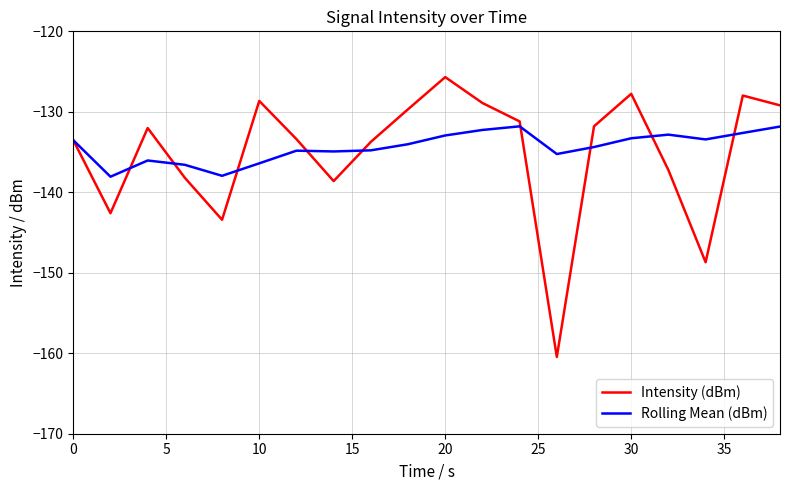

What is the difference between the second highest and minimum values in the Intensity (dBm) series?

32.7